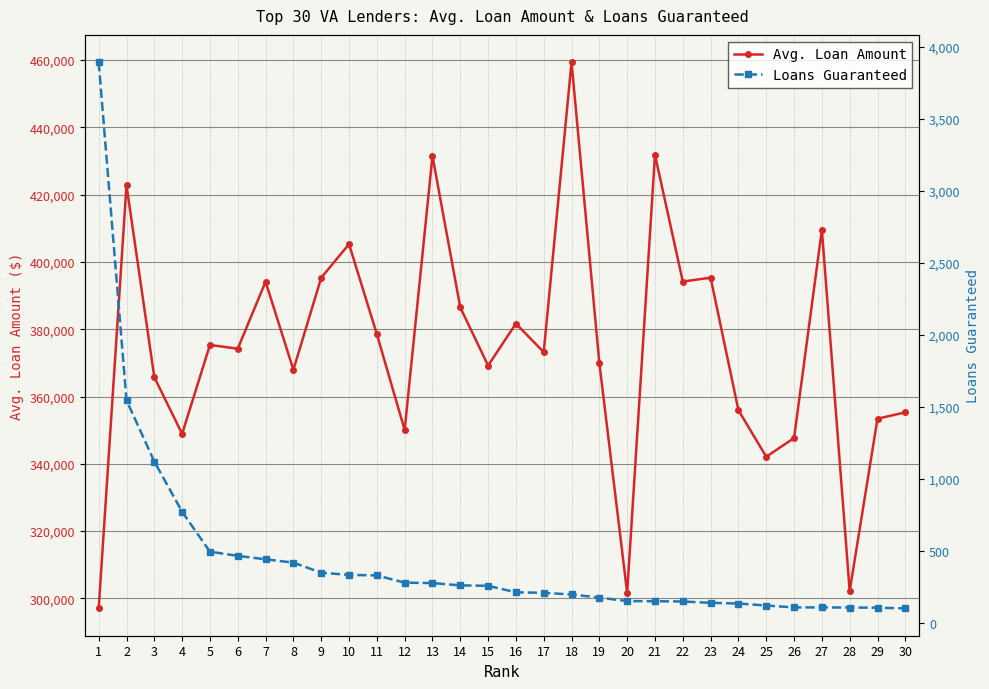

What is the value of the Avg. Loan Amount point at the 14th from the left?

386474